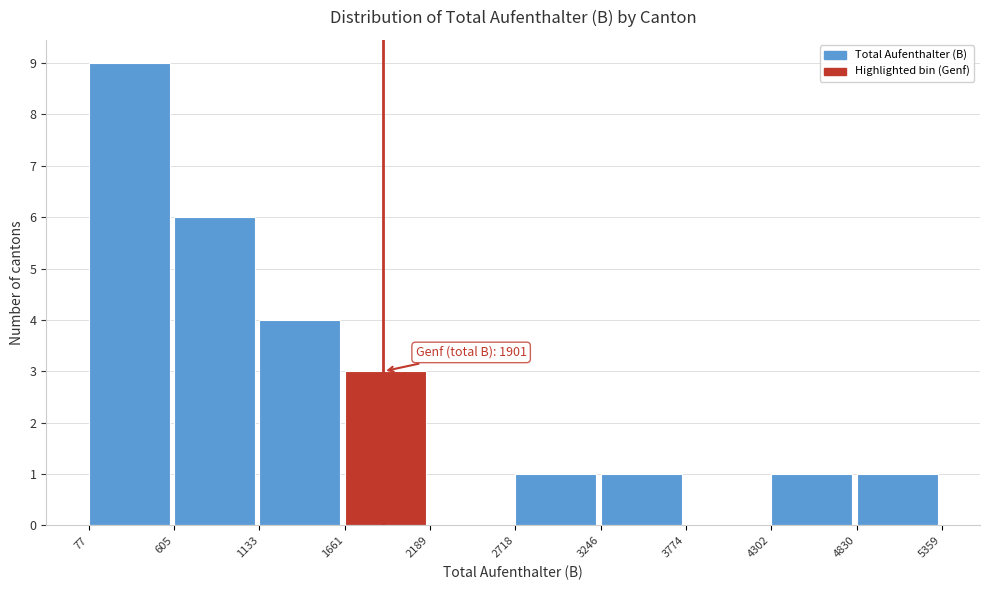

Over which range of the x-axis is the bar tallest?

77 to 605